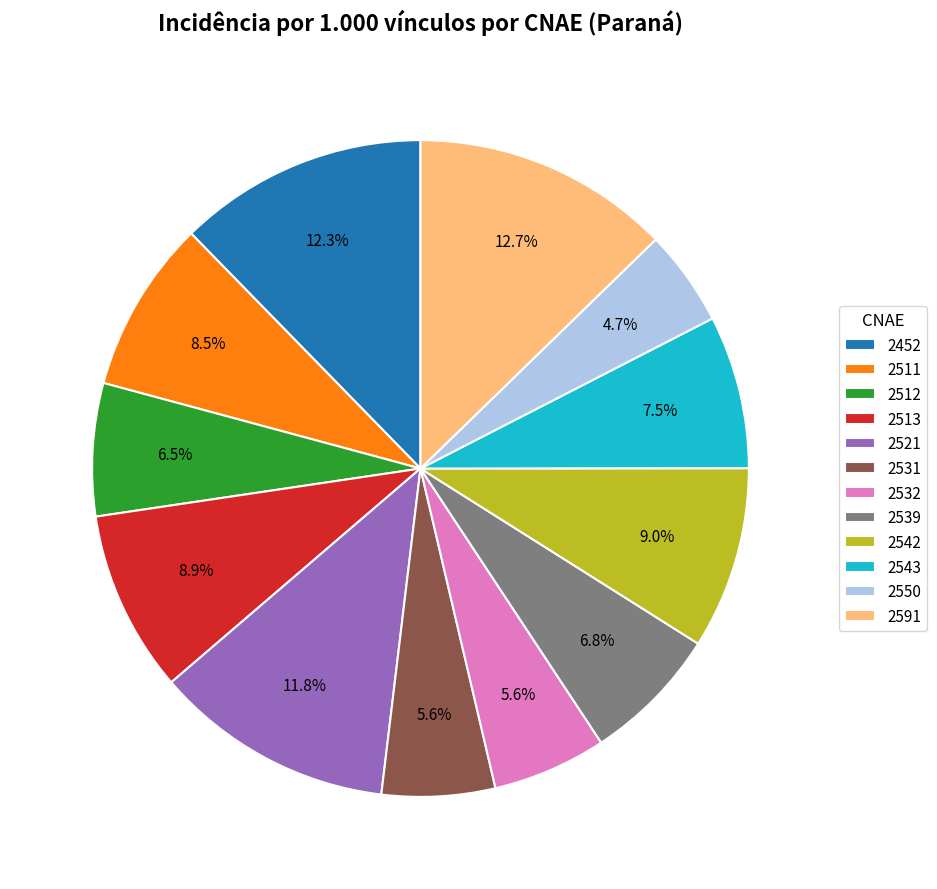

Which has a higher value, 2542 or 2550?

2542